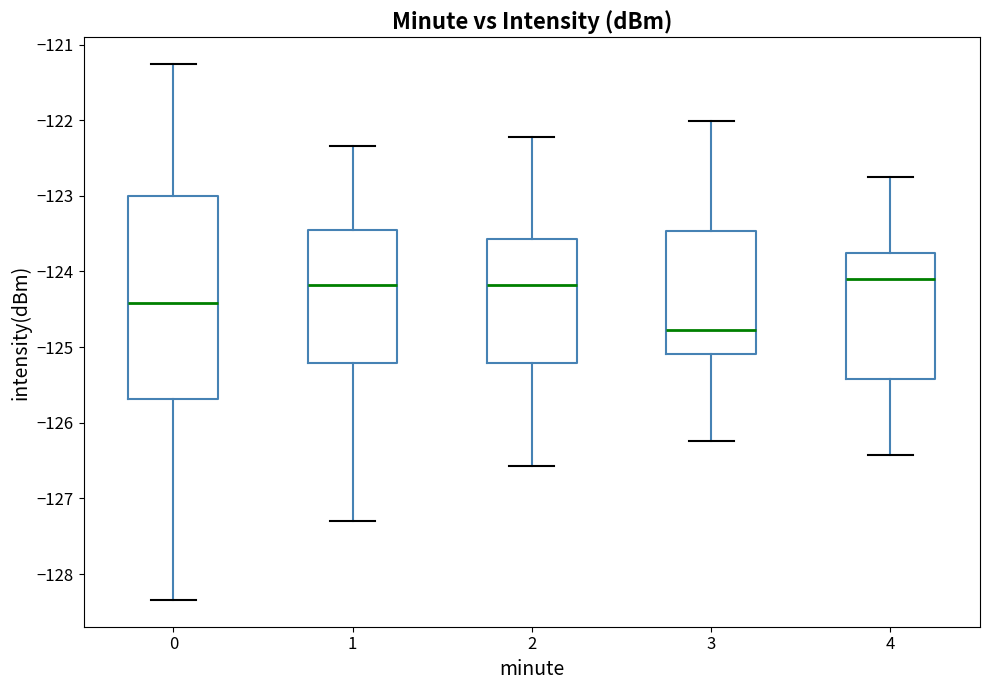

Which box's median line is the lowest?

3